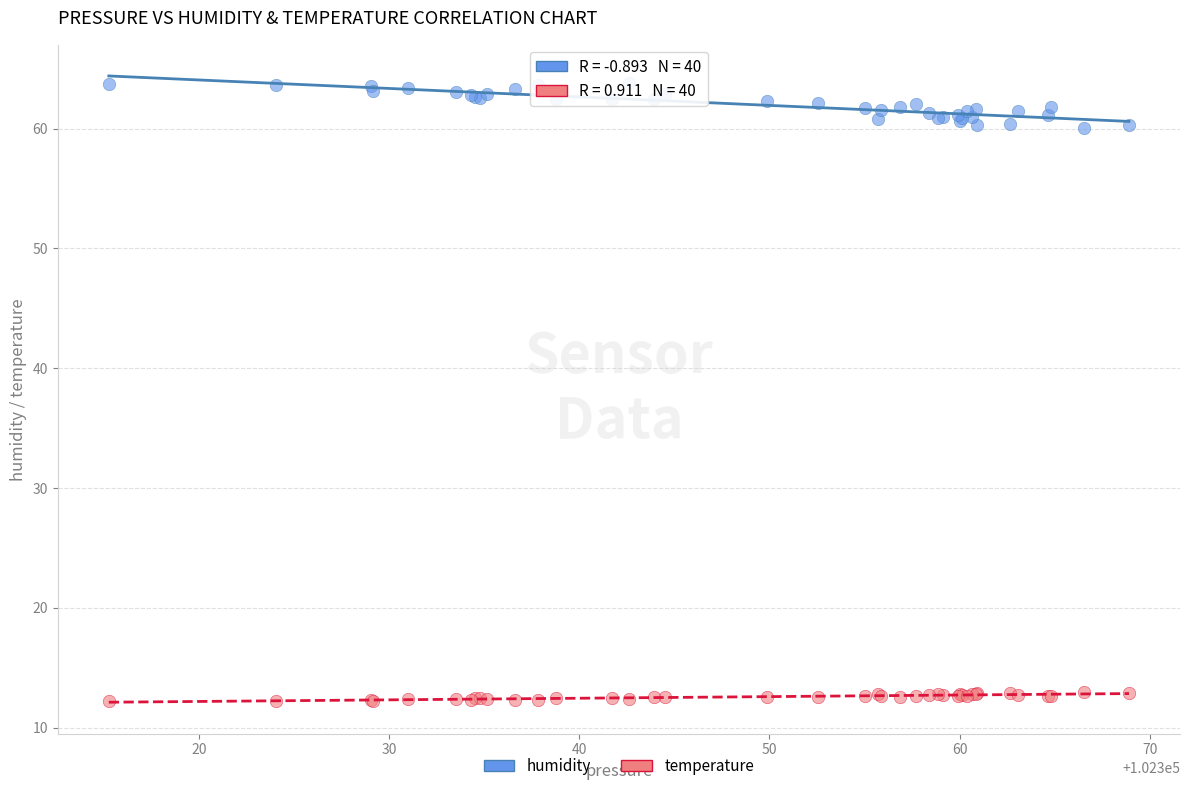

Which series reaches the maximum Y coordinate?

humidity